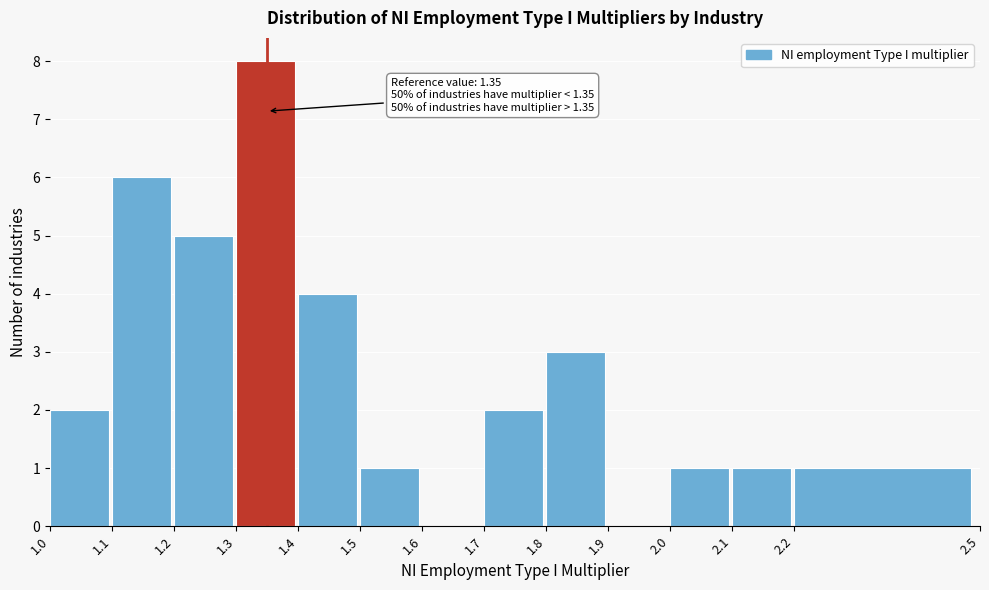

Which range on the x-axis has the tallest bar?

1.3 to 1.4